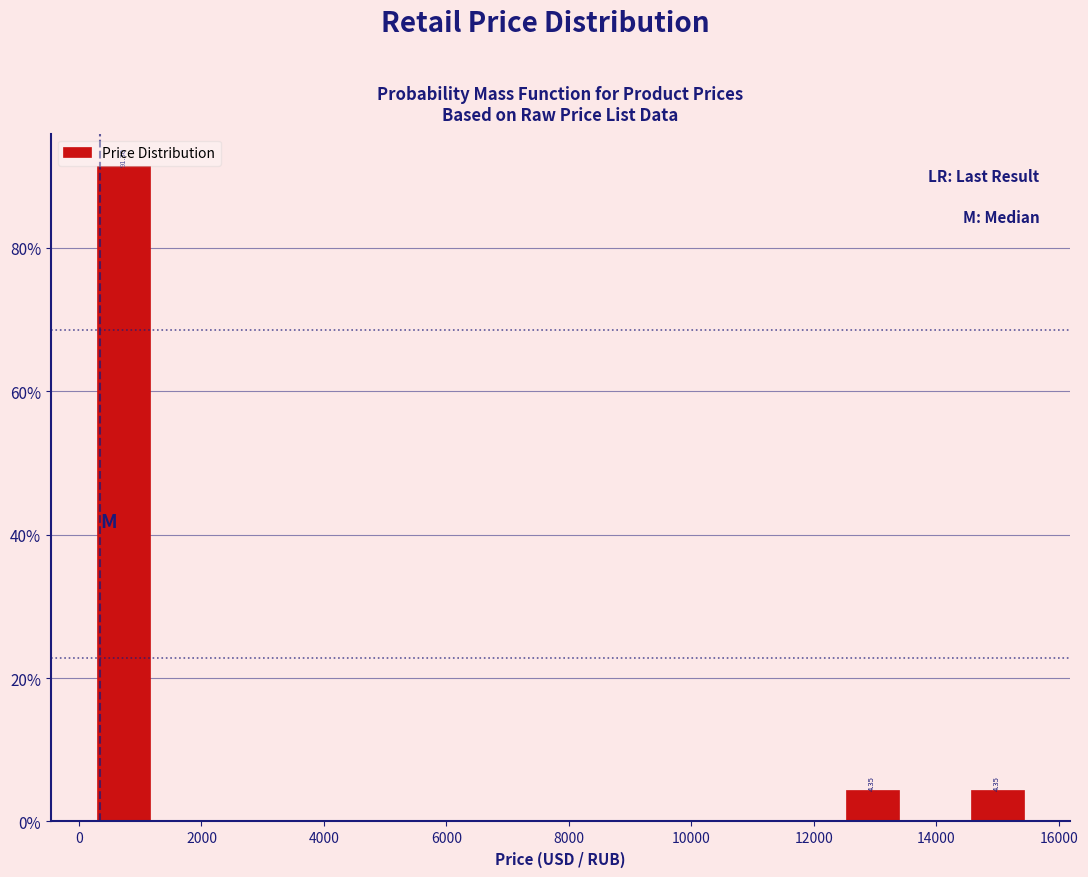

Which range on the x-axis has the tallest bar?

200 to 1200